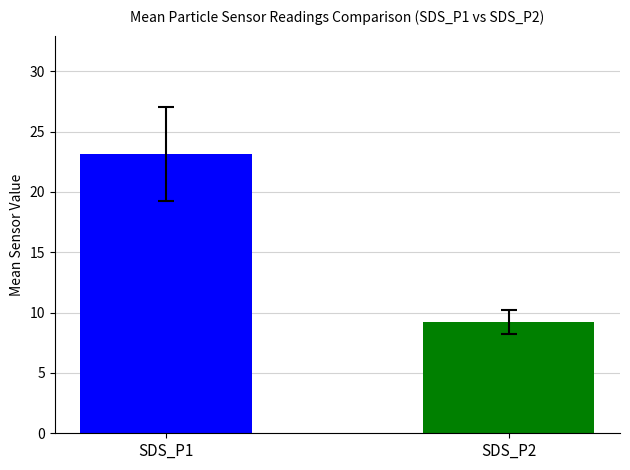

How many data points does each series have?

2